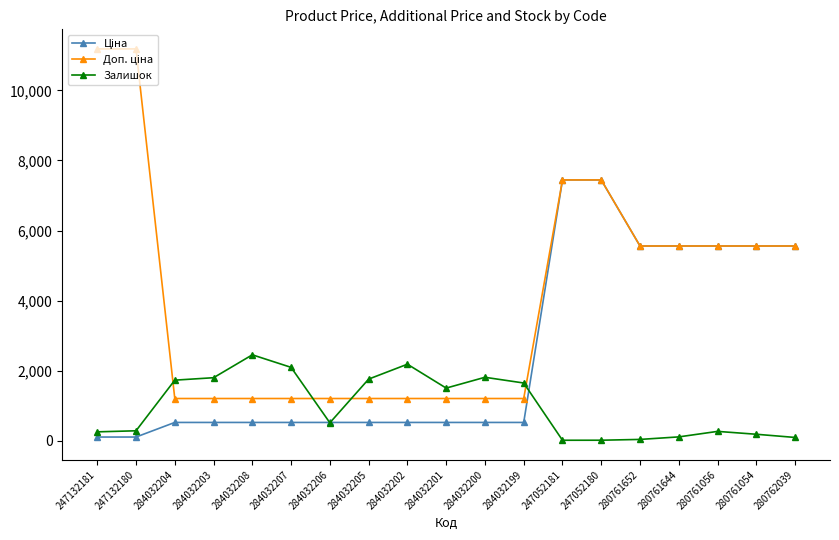

True or false: Залишок has more than 0 interior local peaks.

True